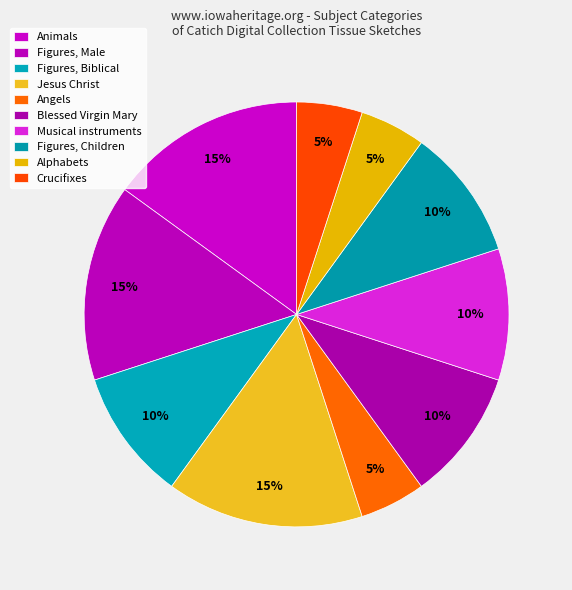

Combined, do Figures, Biblical and Musical instruments account for over 50%?

No